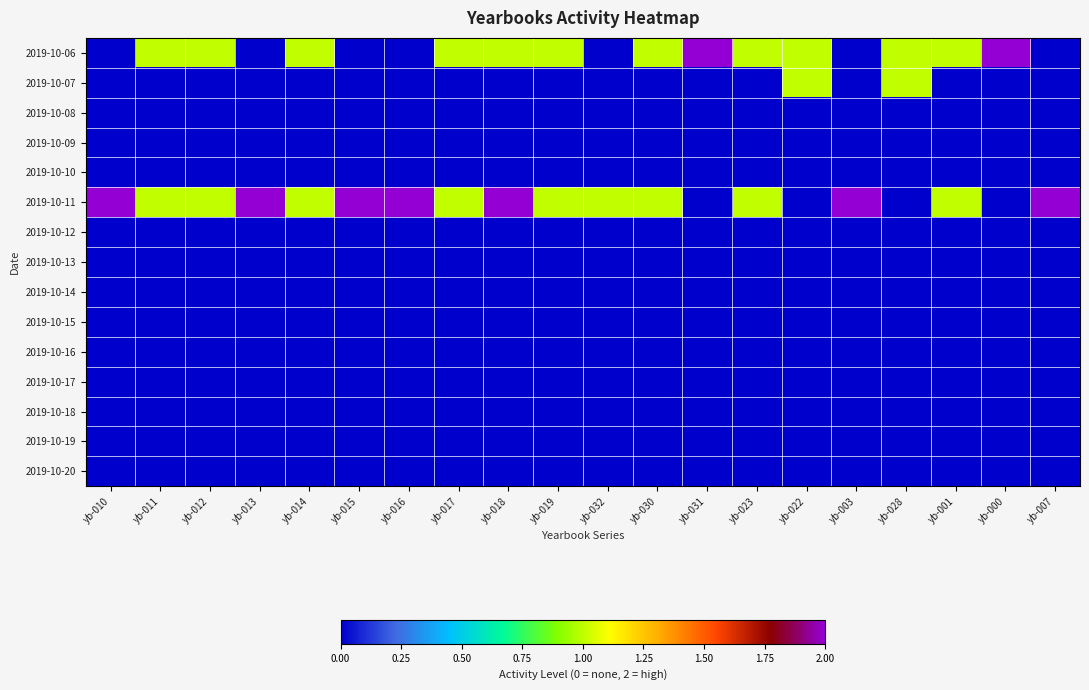

At how many categories does at least one series exceed 1?

9